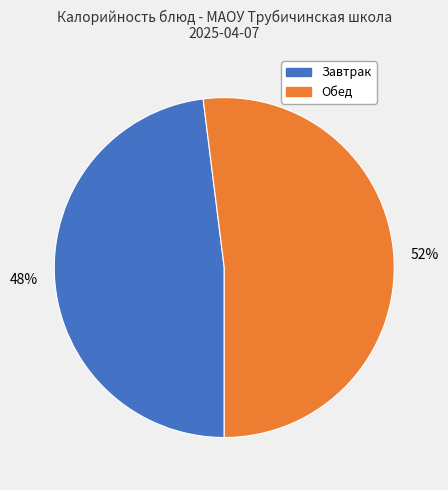

Is there any slice that represents more than half of the pie?

Yes